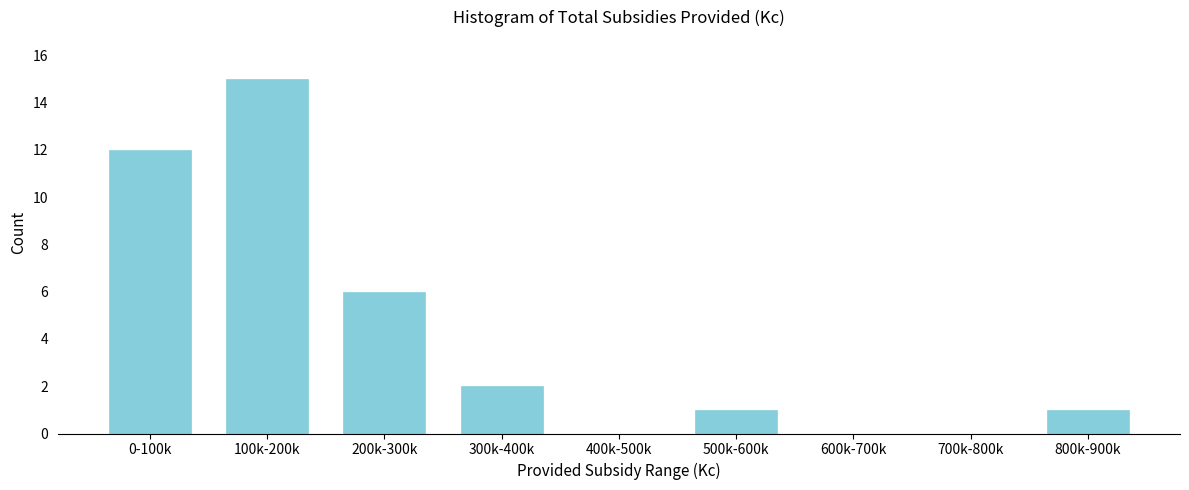

Reading left to right, list all the values displayed in this chart.

0-100k=12	100k-200k=15	200k-300k=6	300k-400k=2	400k-500k=0	500k-600k=1	600k-700k=0	700k-800k=0	800k-900k=1